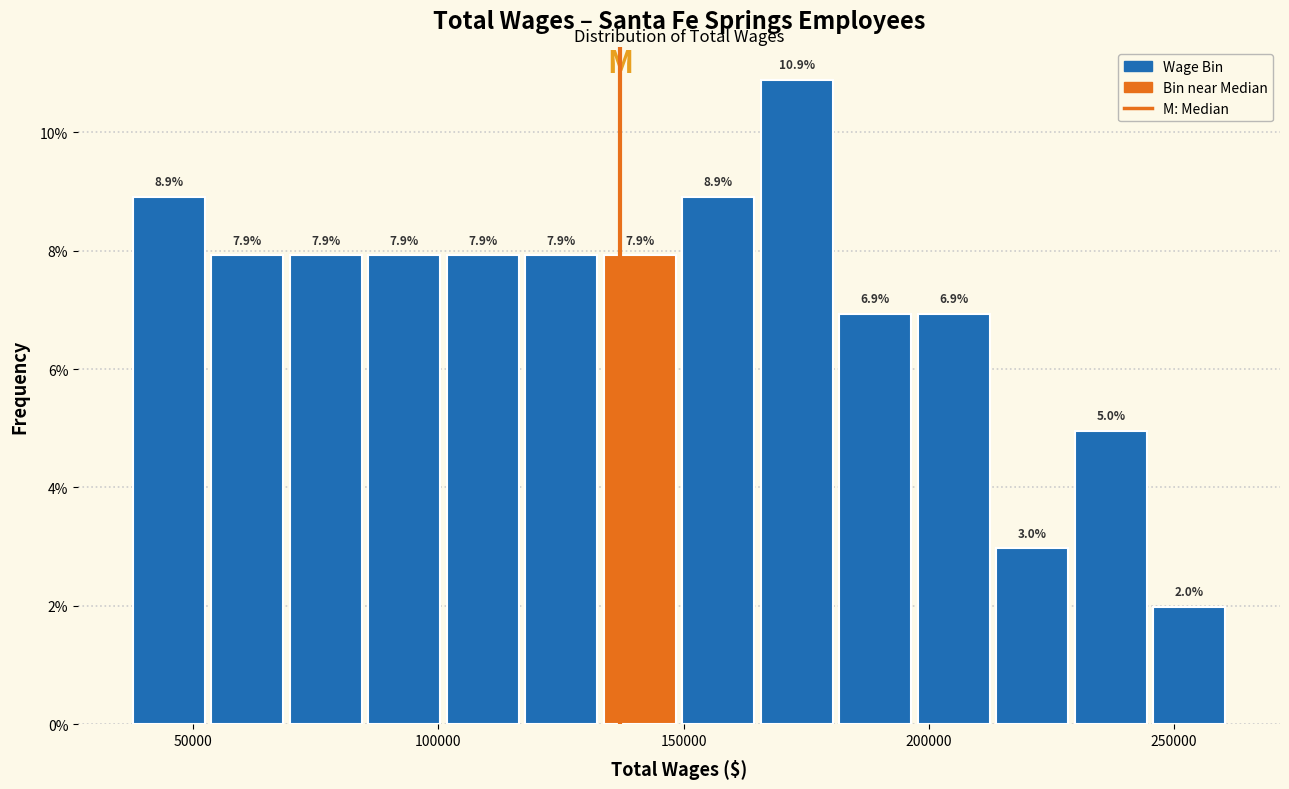

Around what value on the x-axis is the tallest bar? Give the approximate position of its centre, as read against the axis.

175000